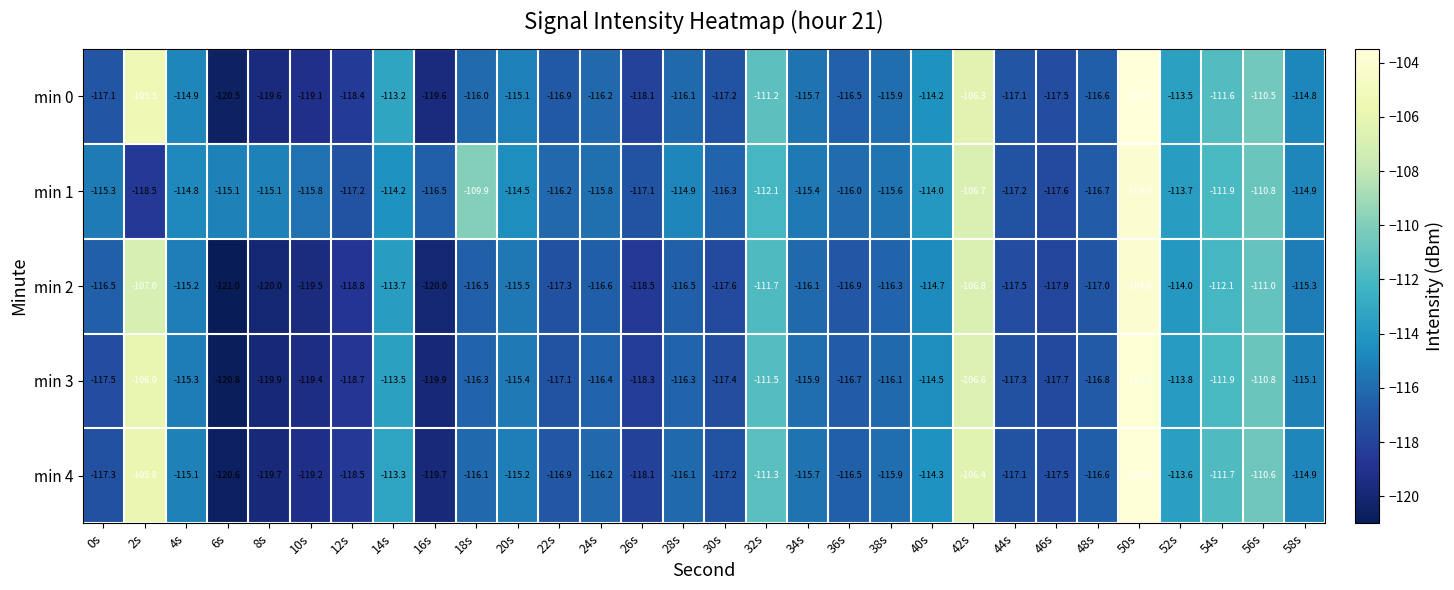

At which label is min 3 closest to -112?

54s